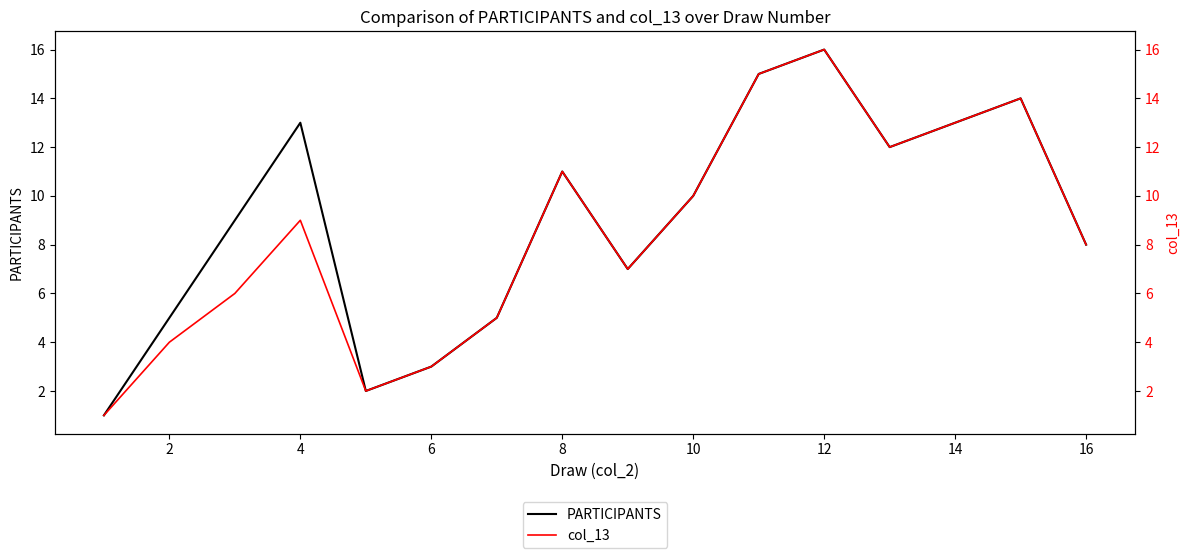

What are all the series names shown in the legend?

PARTICIPANTS, col_13